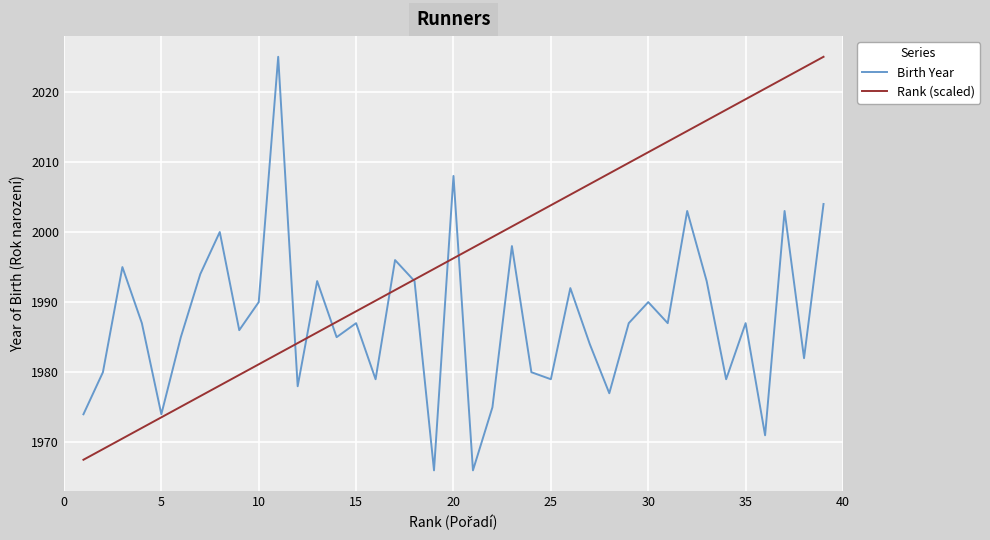

What is the average value of the Rank (scaled) series?

1996.3